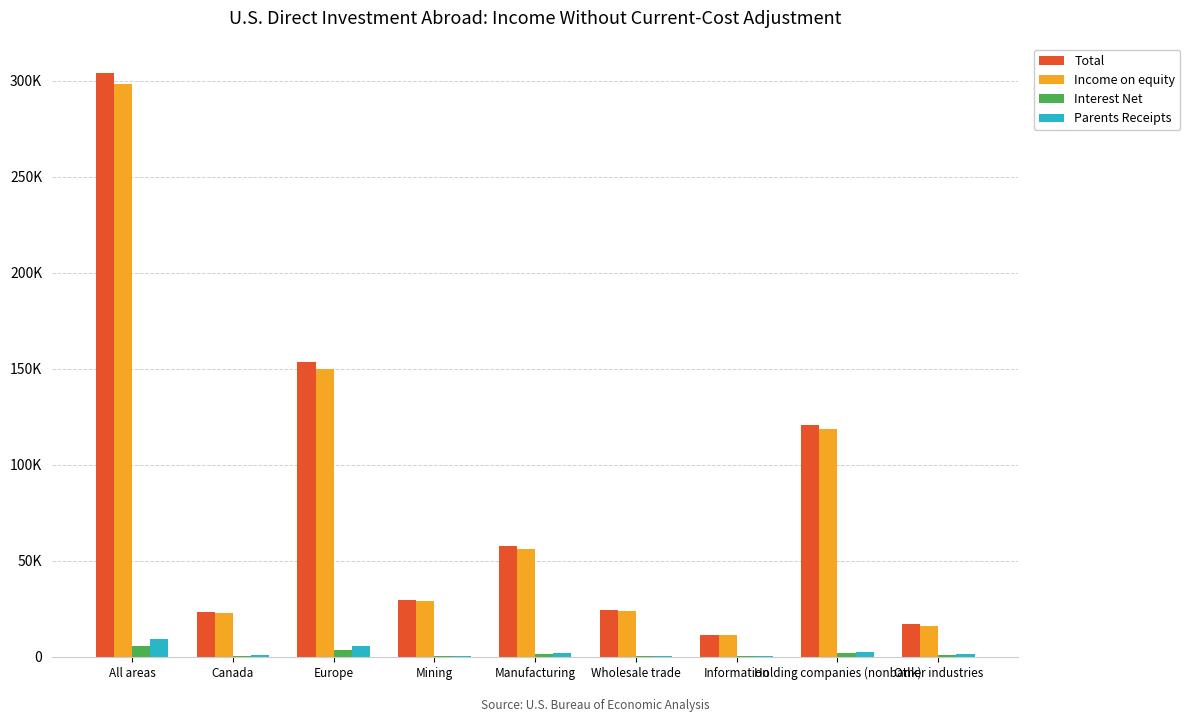

Which label corresponds to the smallest value in the chart?

Information